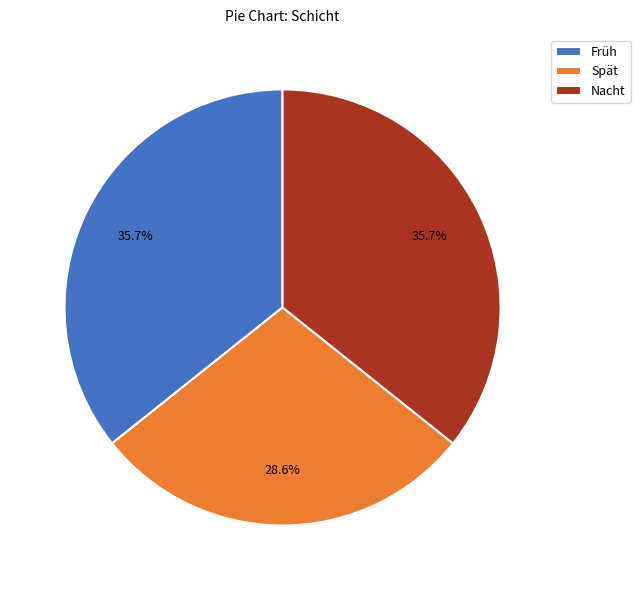

To the nearest percent, what is the average slice percentage?

33%